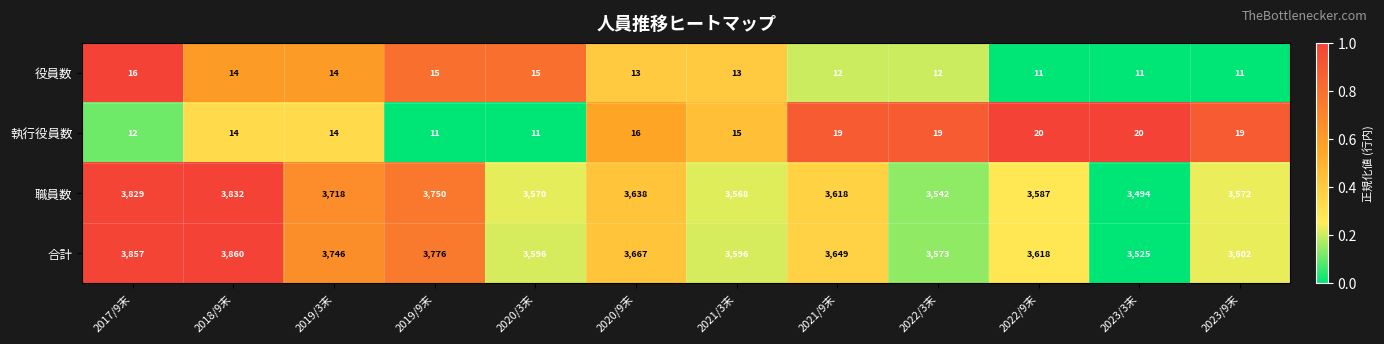

What is the total value across all series at 2022/9末?

7236